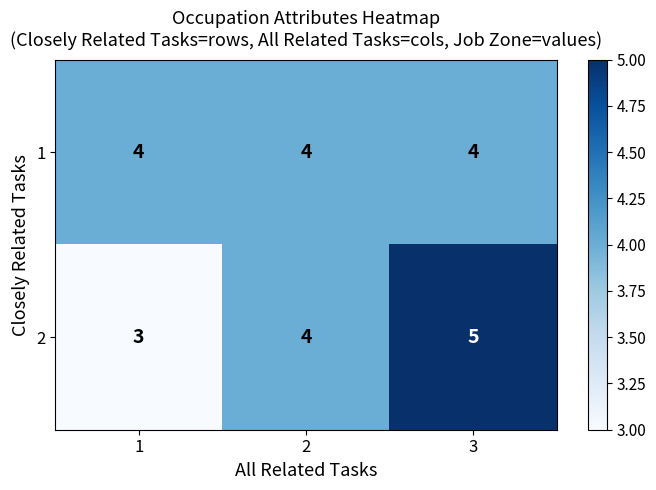

What is the average value of the 1 series?

4